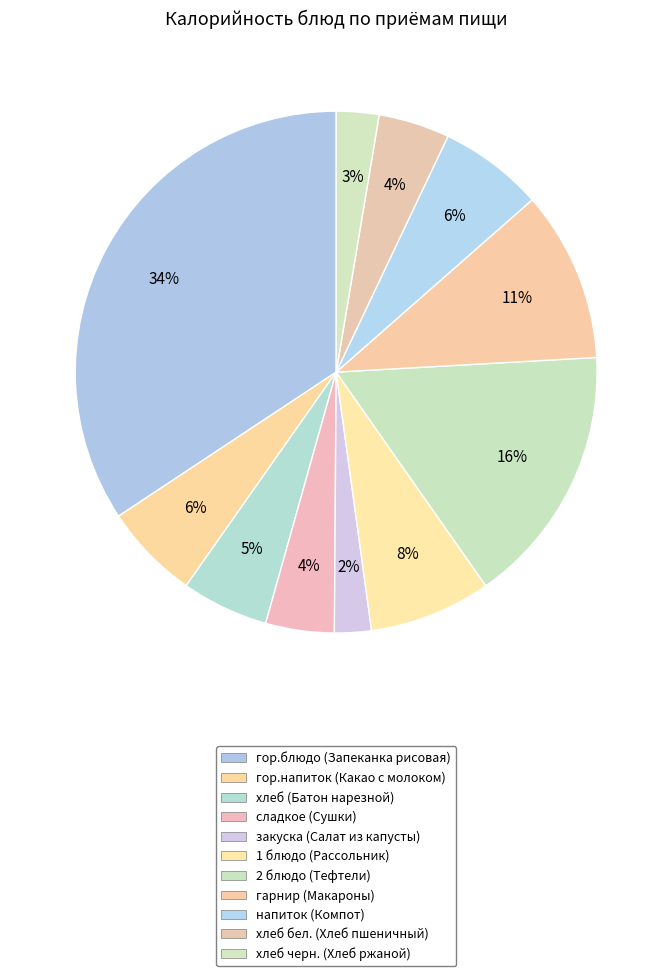

Does хлеб бел. (Хлеб пшеничный) account for over 50% of the chart?

No